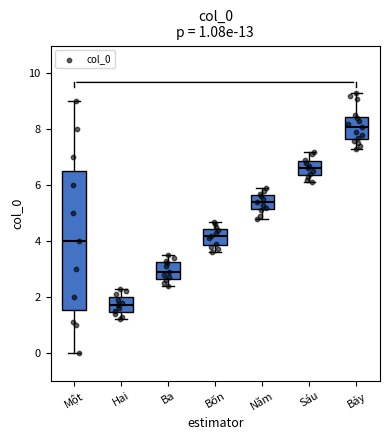

Which box's median line is the highest?

Bảy